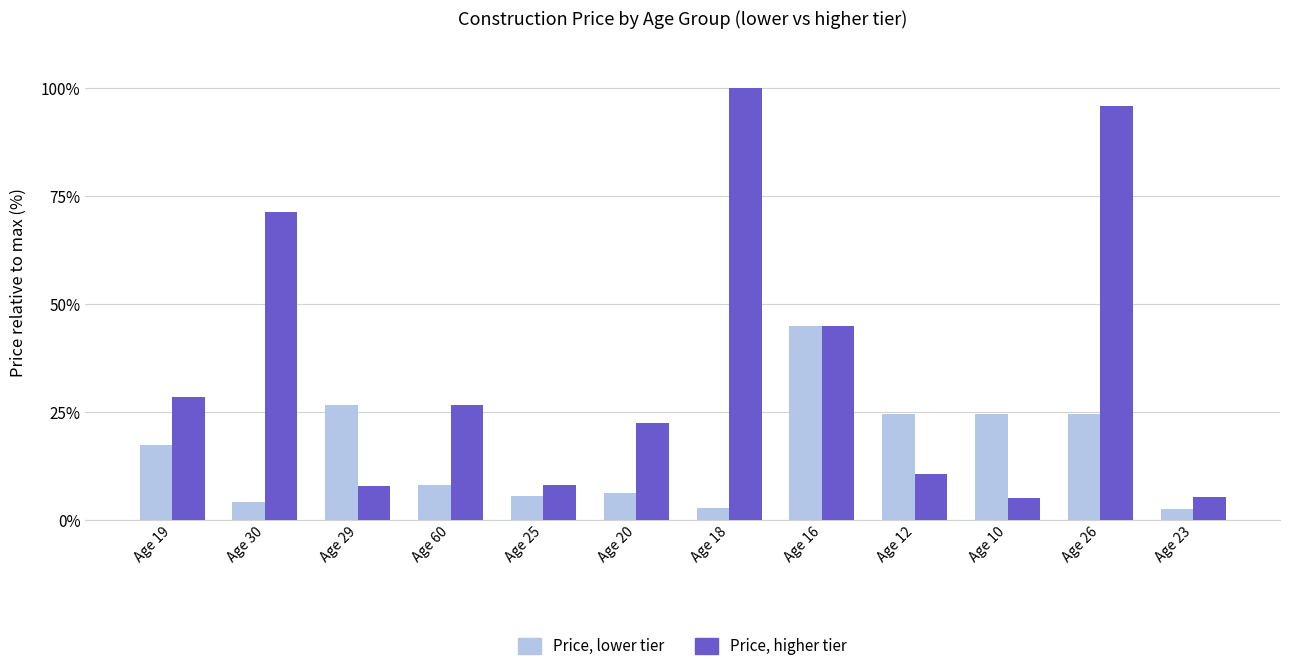

What is the total value across all series at Age 12?

35.1